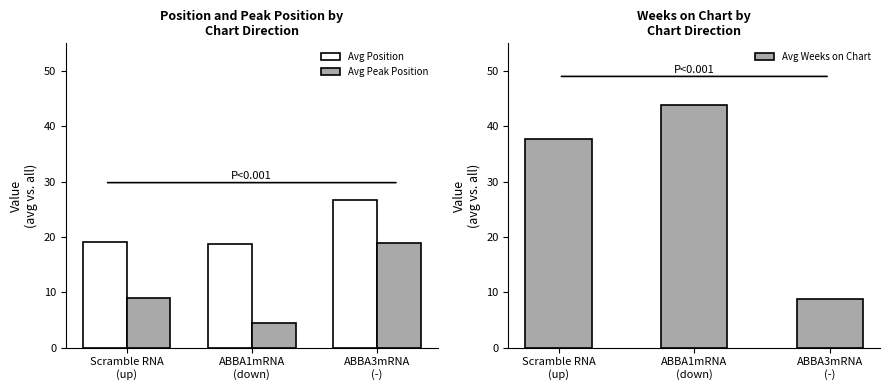

Reading left to right, list all the values displayed in this chart.

Avg Position: 19.1	18.8	26.6
Avg Peak Position: 9.0	4.5	18.9
Avg Weeks on Chart: 37.6	43.8	8.8